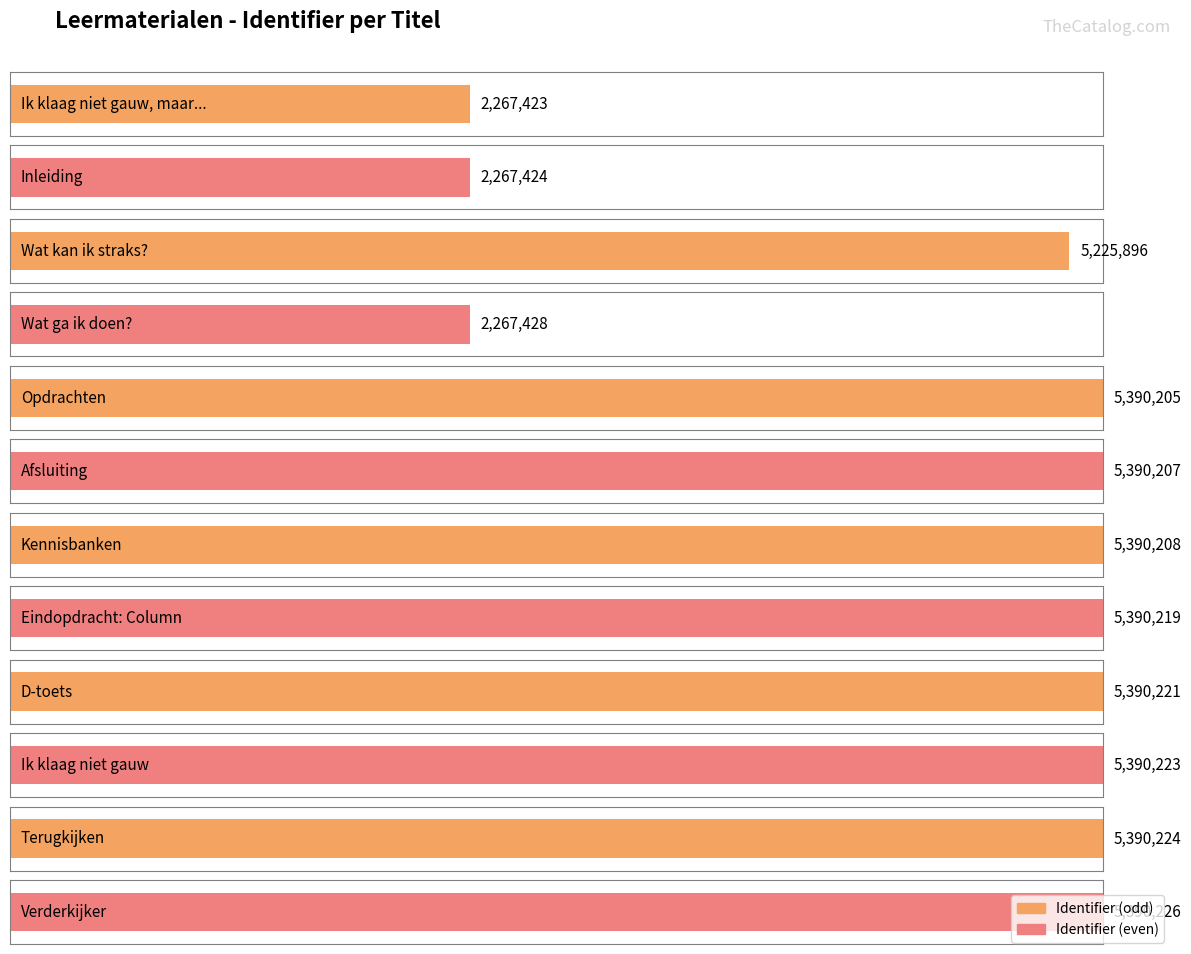

Rank the categories by value from highest to lowest.

Verderkijker, Terugkijken, Ik klaag niet gauw, D-toets, Eindopdracht: Column, Kennisbanken, Afsluiting, Opdrachten, Wat kan ik straks?, Wat ga ik doen?, Inleiding, Ik klaag niet gauw, maar...